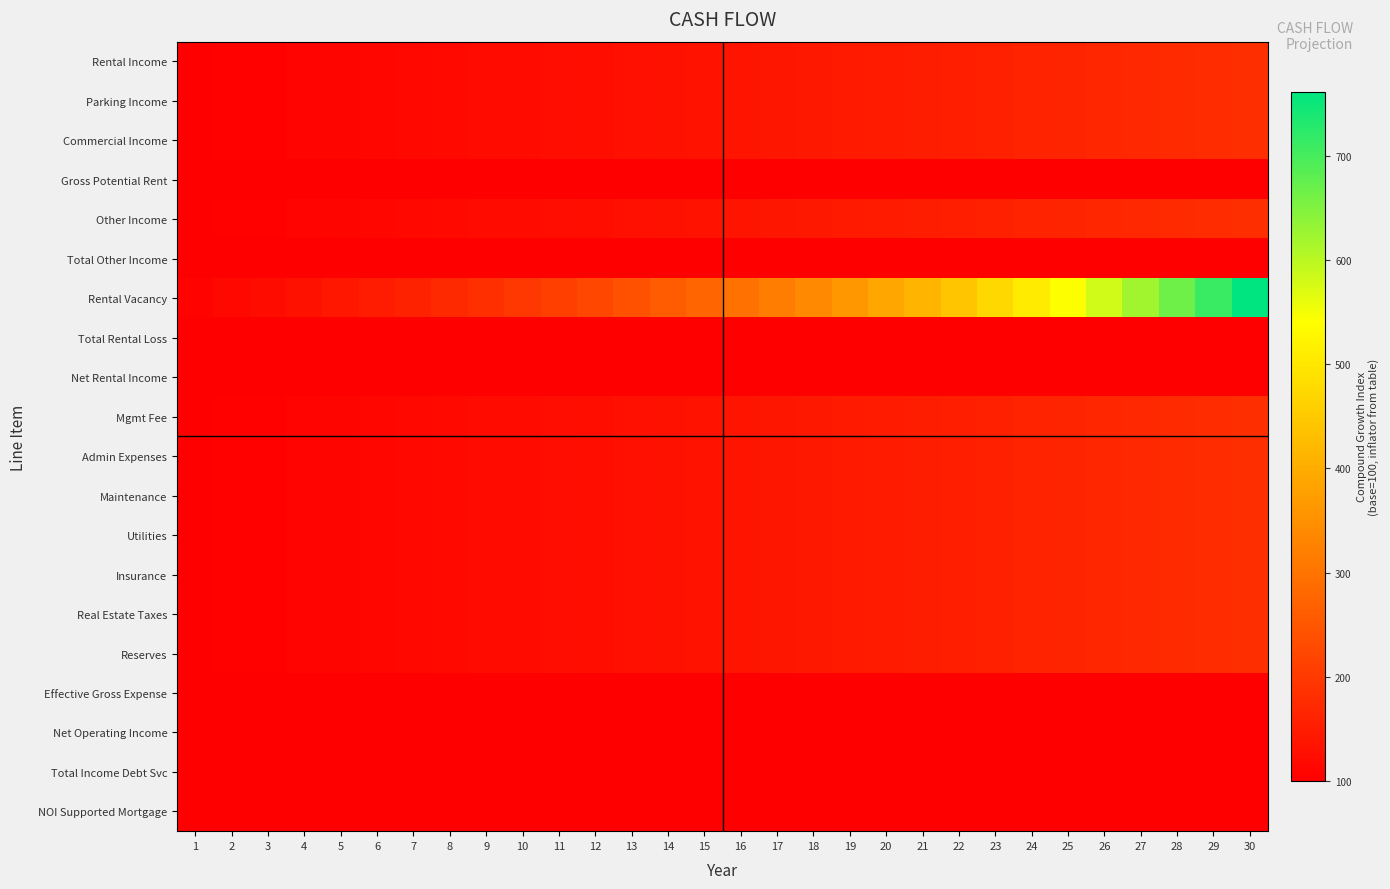

What is the maximum value shown in the chart?

761.2